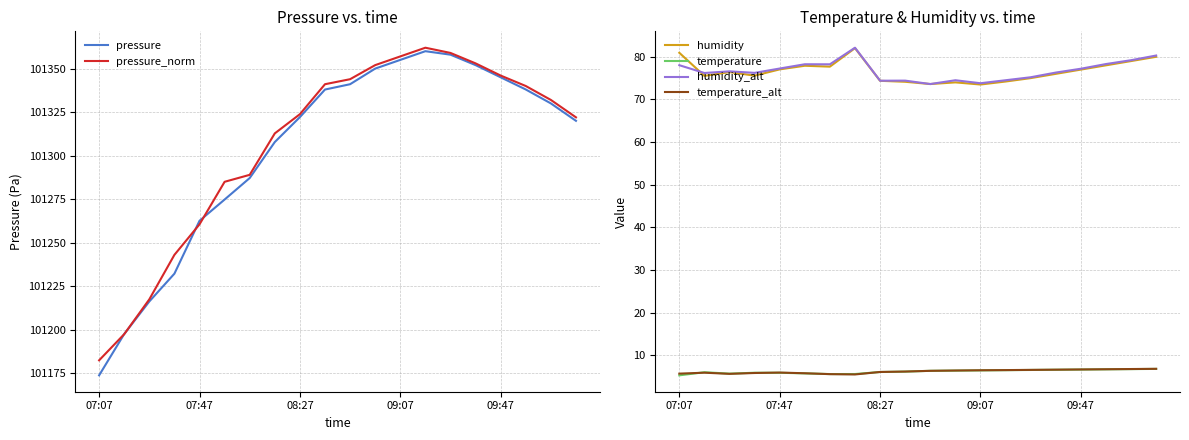

True or false: temperature_alt has more than 1 points higher than both neighbors.

True